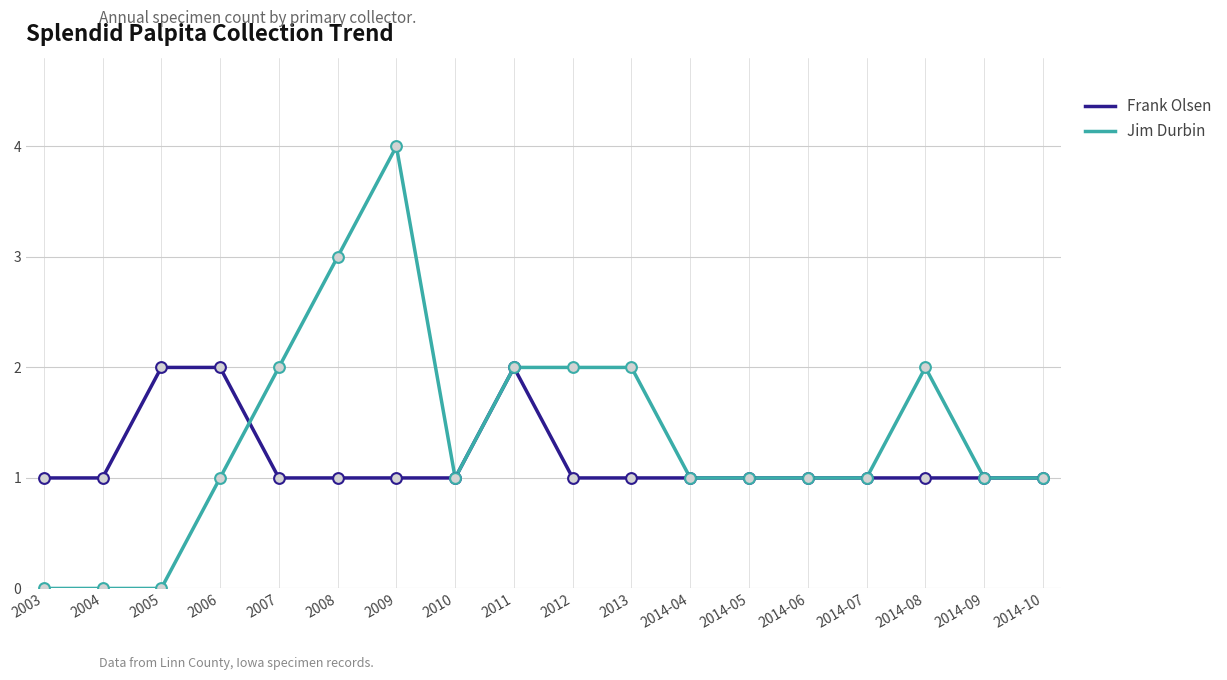

Which series has the largest total across all categories?

Jim Durbin